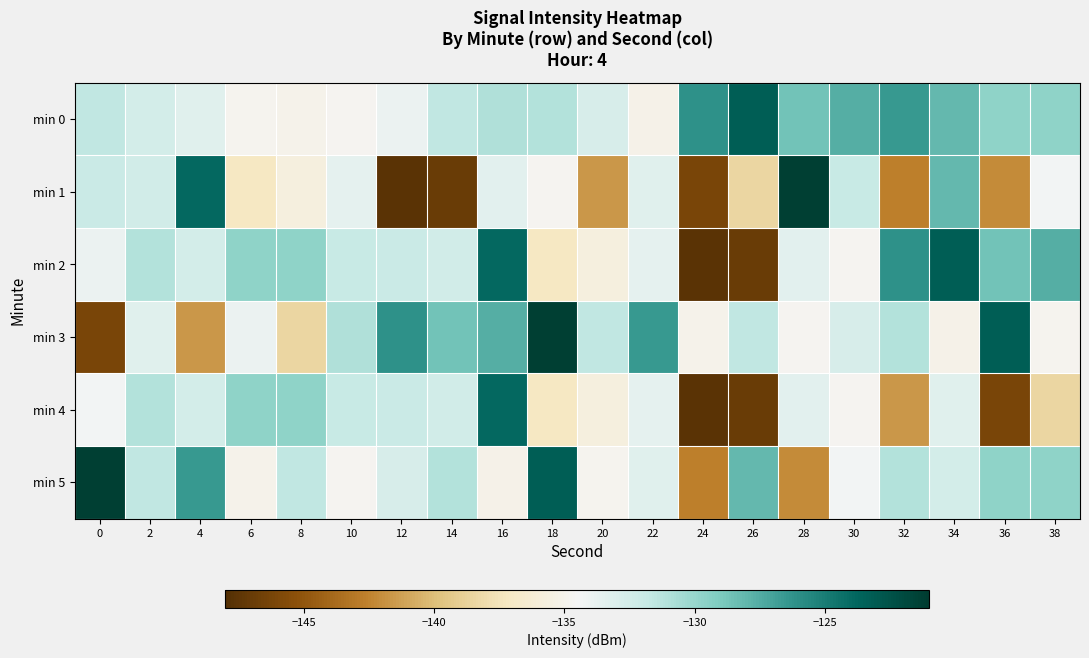

Reading left to right, list all the values displayed in this chart.

min 0: 0=-131.6	2=-132.6	4=-133.3	6=-134.9	8=-135.1	10=-134.8	12=-134.0	14=-131.6	16=-131.0	18=-131.1	20=-132.7	22=-135.2	24=-126.1	26=-123.3	28=-128.7	30=-127.6	32=-126.6	34=-128.1	36=-129.7	38=-129.7
min 1: 0=-132.1	2=-132.4	4=-123.9	6=-137.2	8=-135.7	10=-133.6	12=-147.6	14=-146.9	16=-133.4	18=-134.8	20=-141.6	22=-133.3	24=-146.1	26=-138.4	28=-121.2	30=-131.9	32=-142.7	34=-128.1	36=-142.2	38=-134.4
min 2: 0=-134.0	2=-131.1	4=-132.6	6=-129.7	8=-129.7	10=-131.9	12=-132.1	14=-132.4	16=-123.9	18=-137.2	20=-135.7	22=-133.6	24=-147.6	26=-146.9	28=-133.4	30=-134.8	32=-126.1	34=-123.3	36=-128.7	38=-127.6
min 3: 0=-146.1	2=-133.3	4=-141.6	6=-134.0	8=-138.4	10=-131.0	12=-126.1	14=-128.7	16=-127.6	18=-121.2	20=-131.6	22=-126.6	24=-135.1	26=-131.6	28=-134.8	30=-132.7	32=-131.1	34=-135.2	36=-123.3	38=-134.9
min 4: 0=-134.4	2=-131.1	4=-132.6	6=-129.7	8=-129.7	10=-131.9	12=-132.1	14=-132.4	16=-123.9	18=-137.2	20=-135.7	22=-133.6	24=-147.6	26=-146.9	28=-133.4	30=-134.8	32=-141.6	34=-133.3	36=-146.1	38=-138.4
min 5: 0=-121.2	2=-131.6	4=-126.6	6=-135.1	8=-131.6	10=-134.8	12=-132.7	14=-131.1	16=-135.2	18=-123.3	20=-134.9	22=-133.3	24=-142.7	26=-128.1	28=-142.2	30=-134.4	32=-131.1	34=-132.6	36=-129.7	38=-129.7